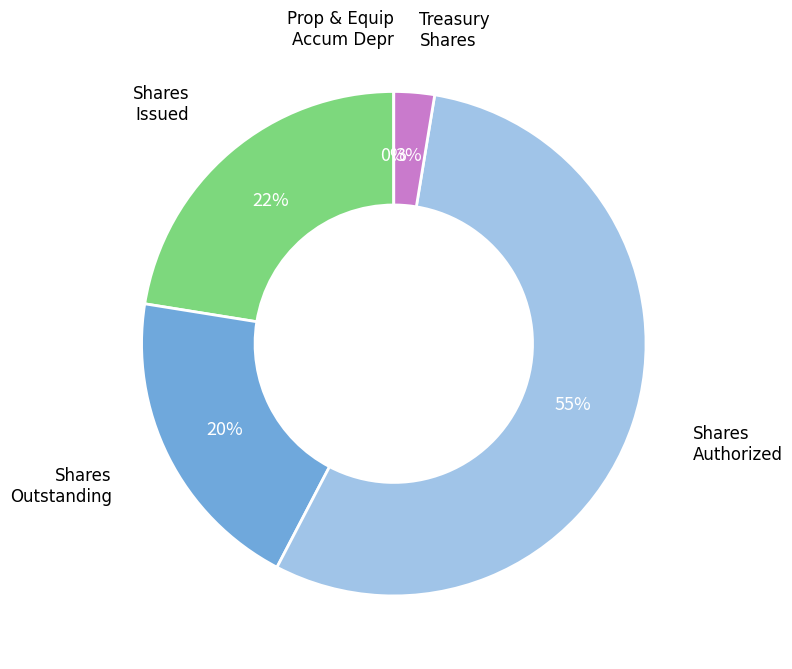

Which slice is the largest?

Shares Authorized